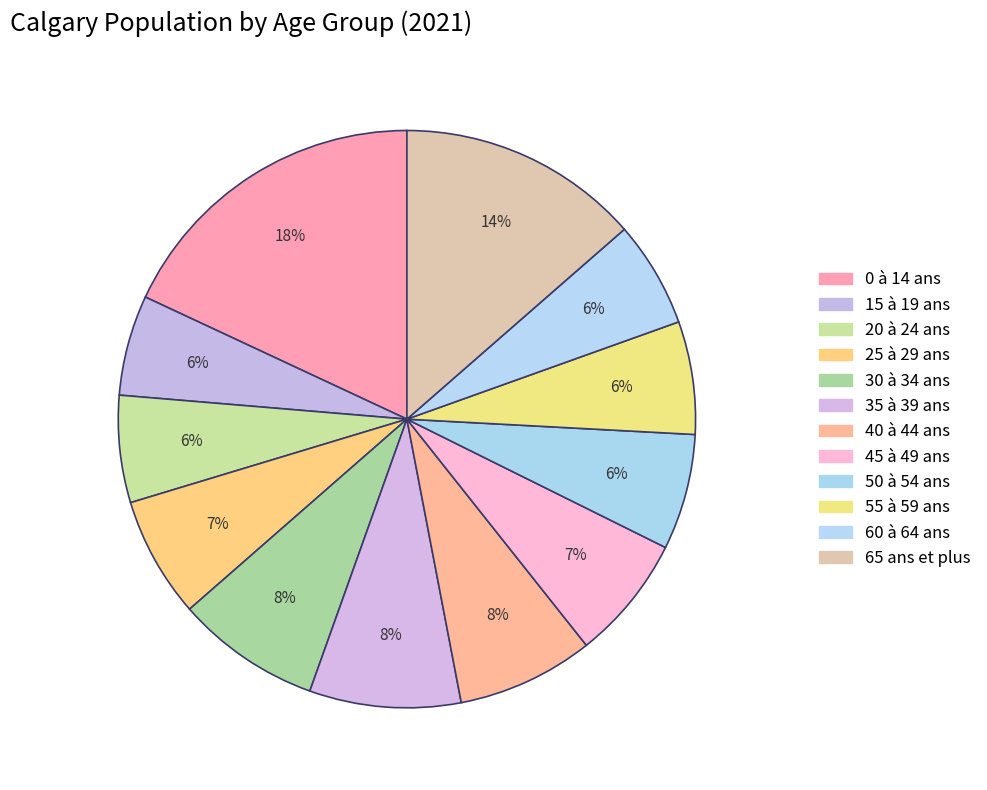

How many slices are in this pie chart?

12